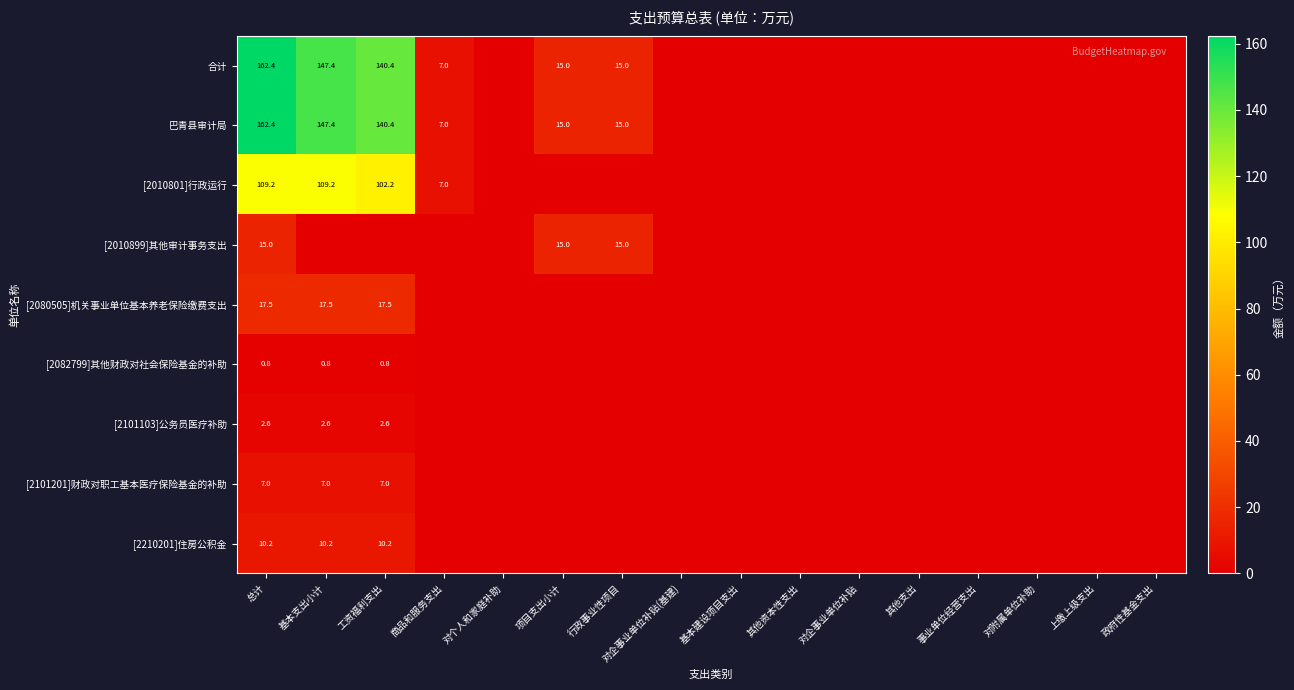

The value of [2010899]其他审计事务支出 at 行政事业性项目 is 23.8. True or false?

False